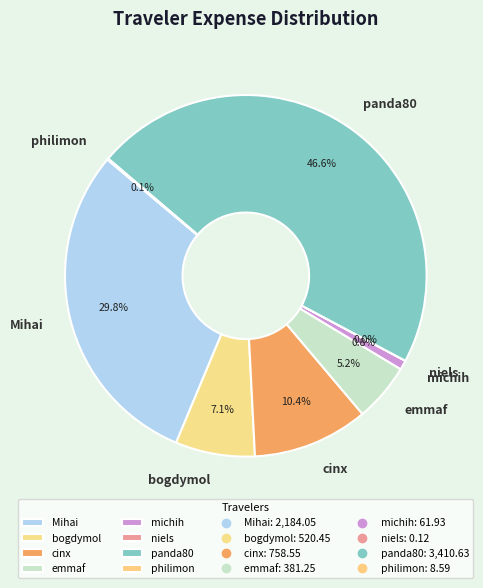

Does any single category account for the majority?

No